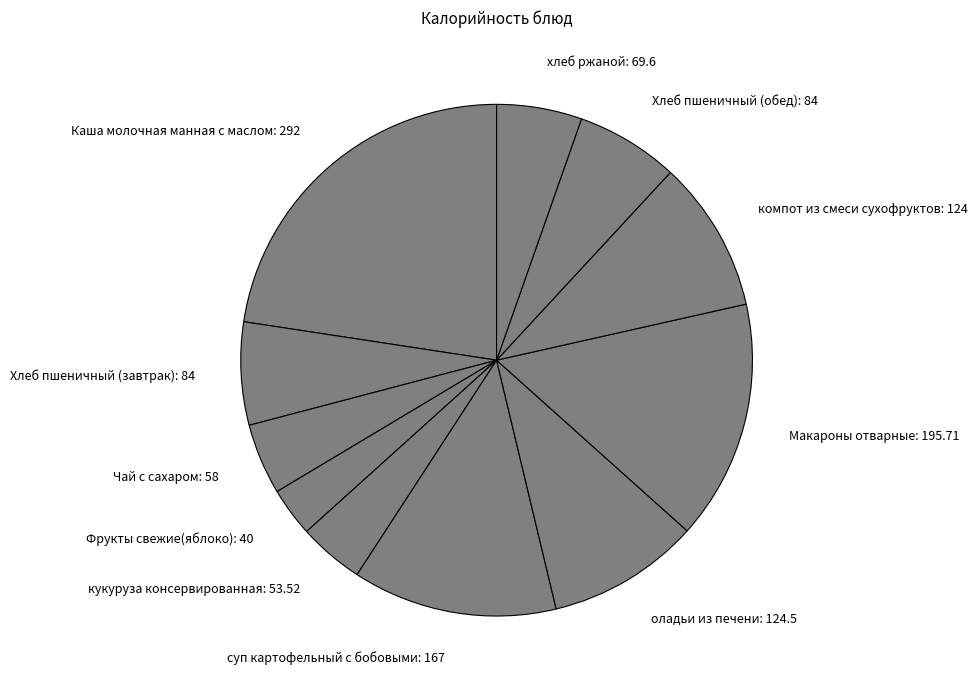

Does any single category account for the majority?

No